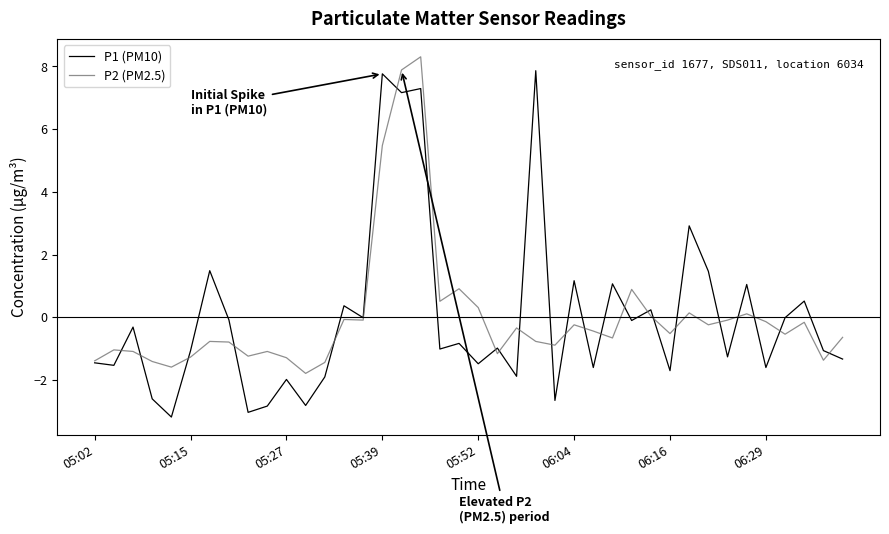

What is the smallest value displayed?

-3.2